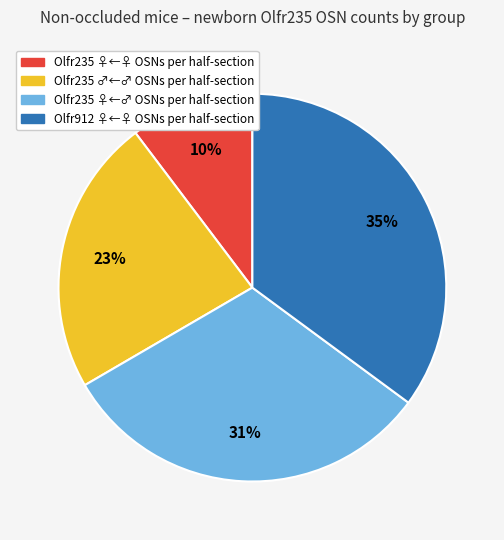

To the nearest percent, what is the difference between the largest and smallest slice percentages?

25%